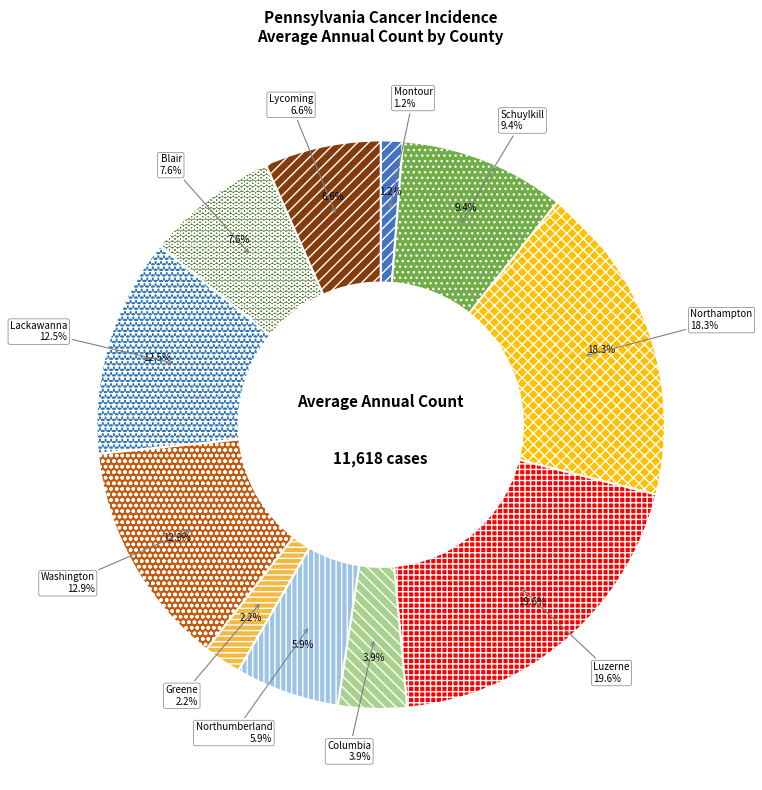

Does any single category account for the majority?

No